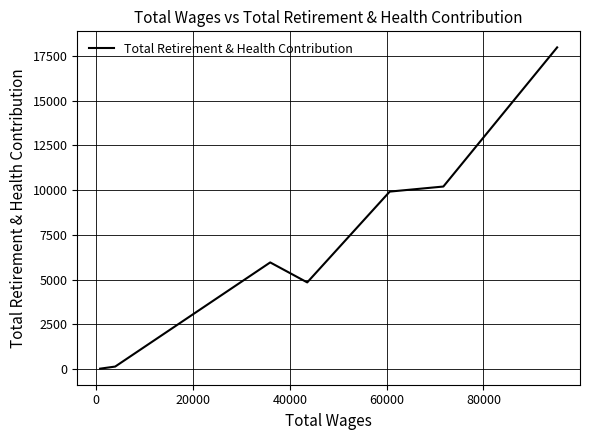

How many lines are shown in the chart?

1